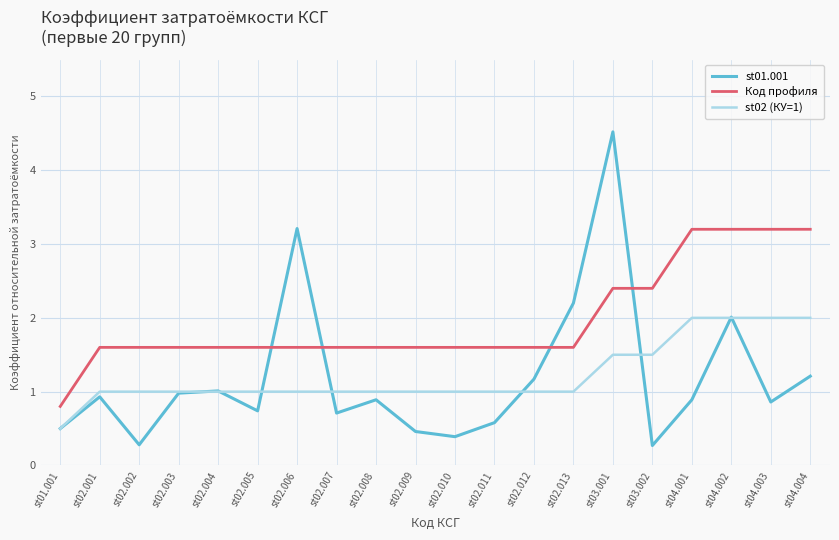

What is the highest value of the Код профиля series?

3.2